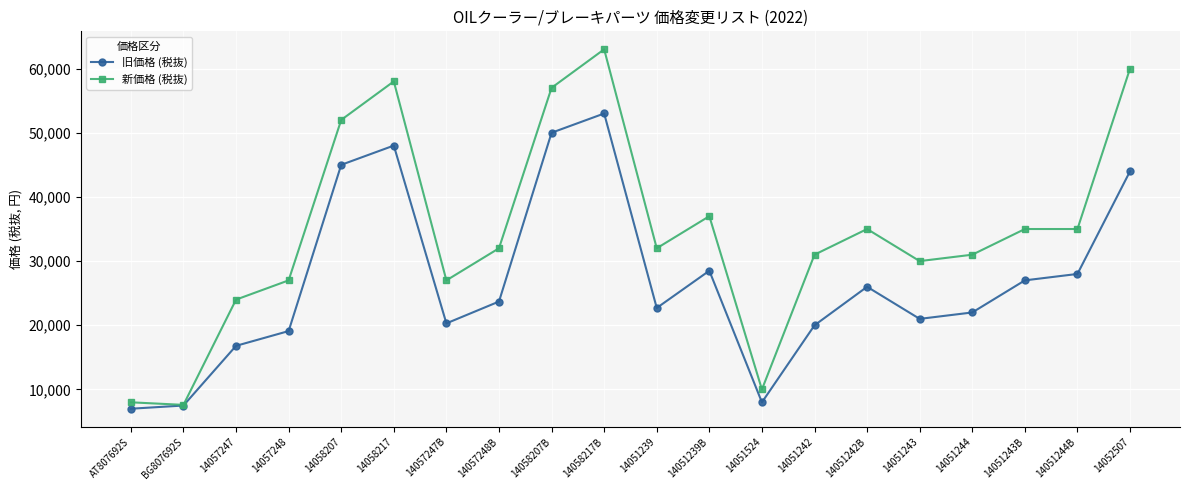

Which category has the highest value in the 旧価格 (税抜) series?

14058217B